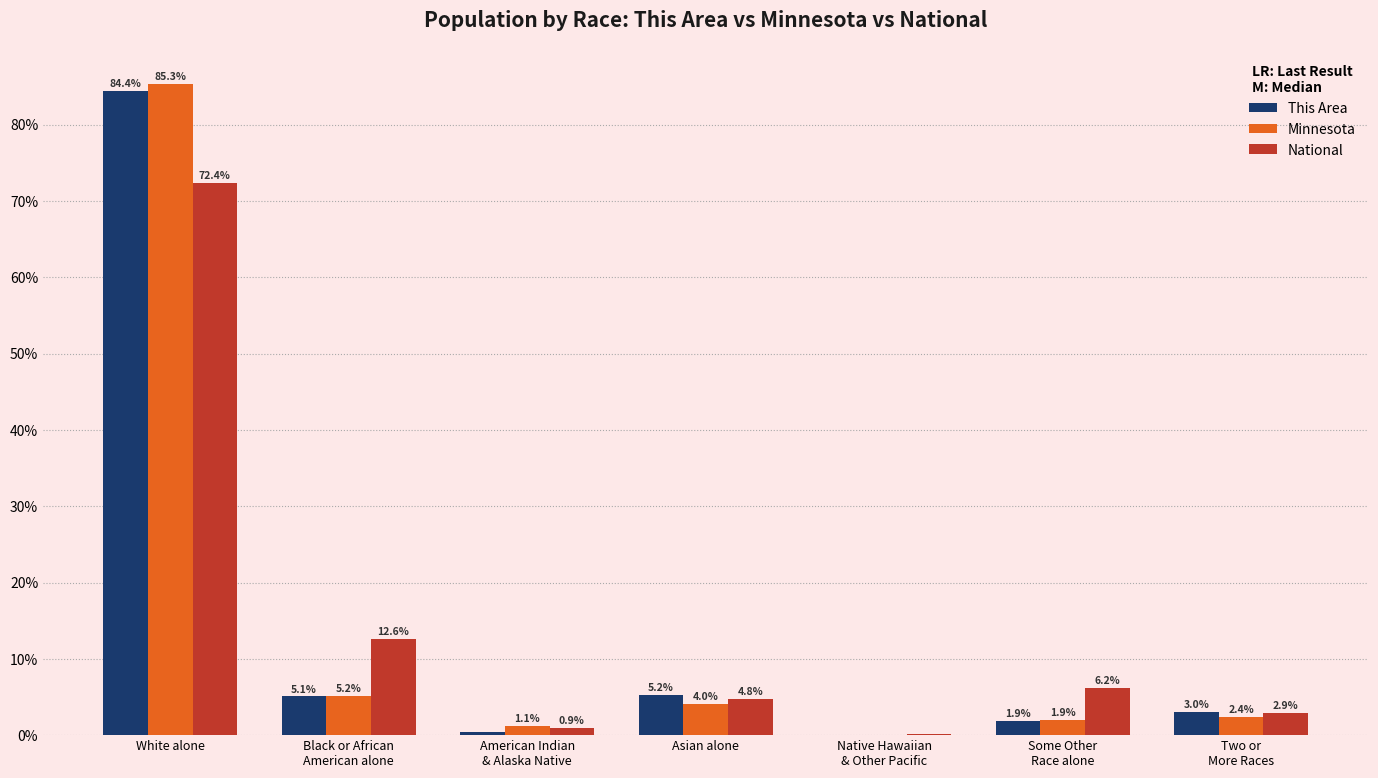

Is the value of Minnesota at Black or African
American alone greater than the value of National at Two or
More Races?

Yes